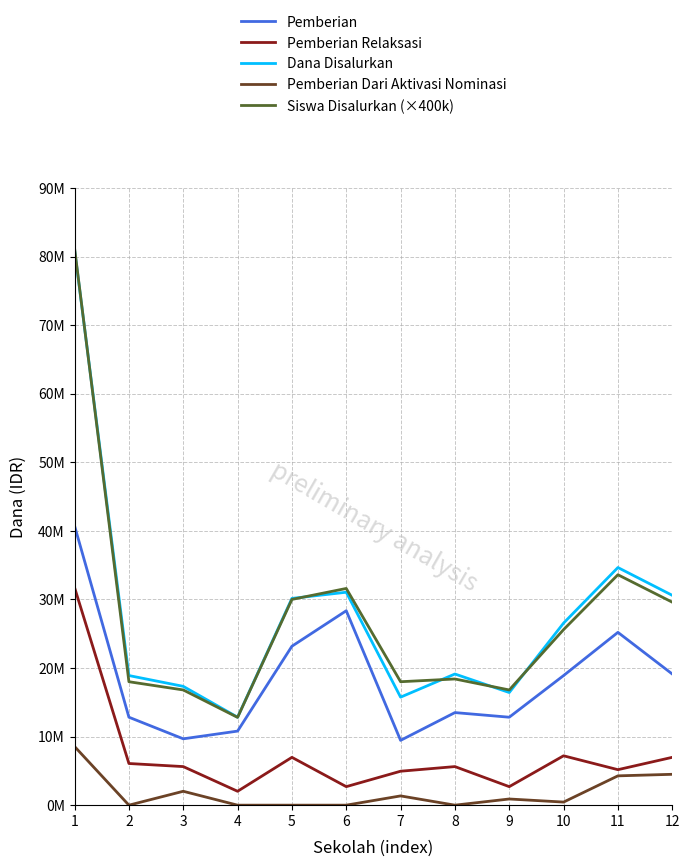

True or false: Pemberian and Siswa Disalurkan (×400k) intersect in this chart.

False